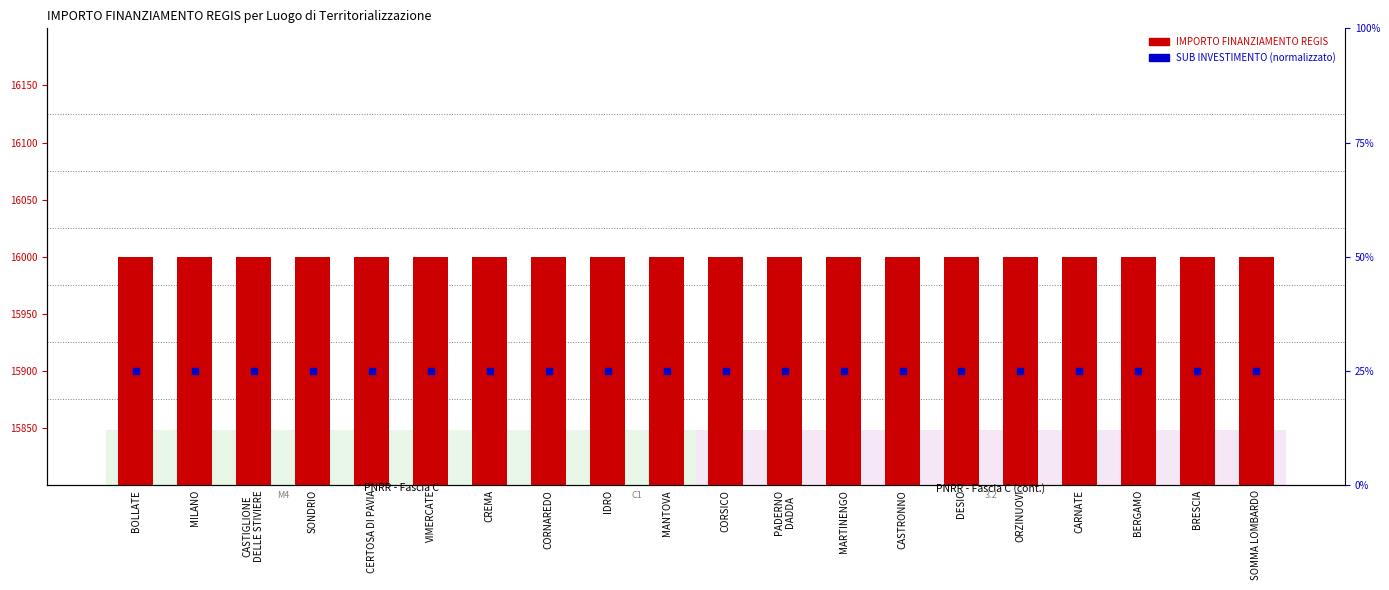

Is the value of SUB INVESTIMENTO (norm) at DESIO greater than the value of IMPORTO FINANZIAMENTO REGIS at BOLLATE?

No